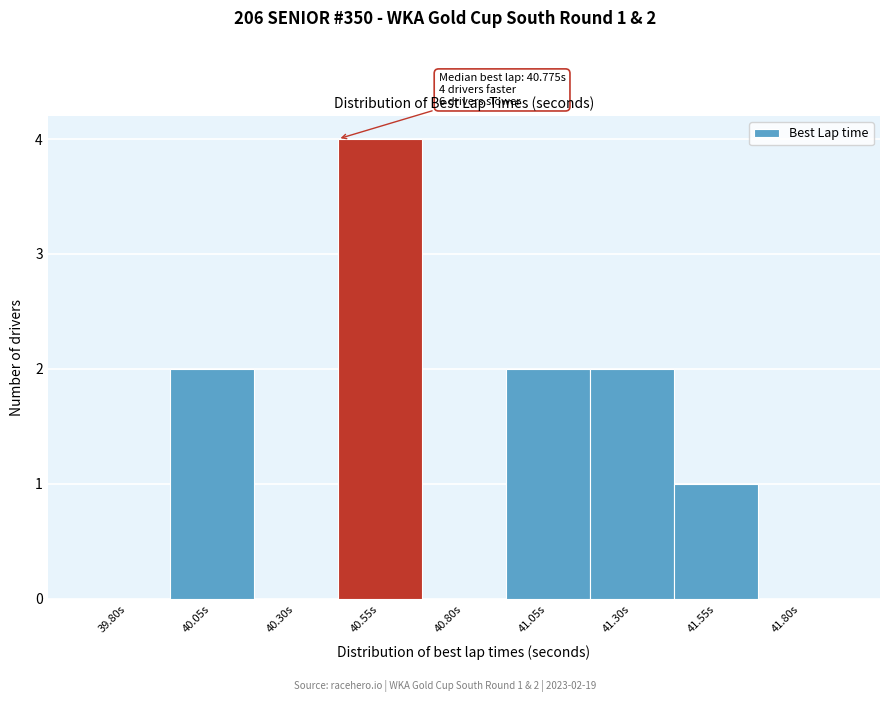

Reading left to right, transcribe all the data shown in this chart.

39.80s=0	40.05s=2	40.30s=0	40.55s=4	40.80s=0	41.05s=2	41.30s=2	41.55s=1	41.80s=0